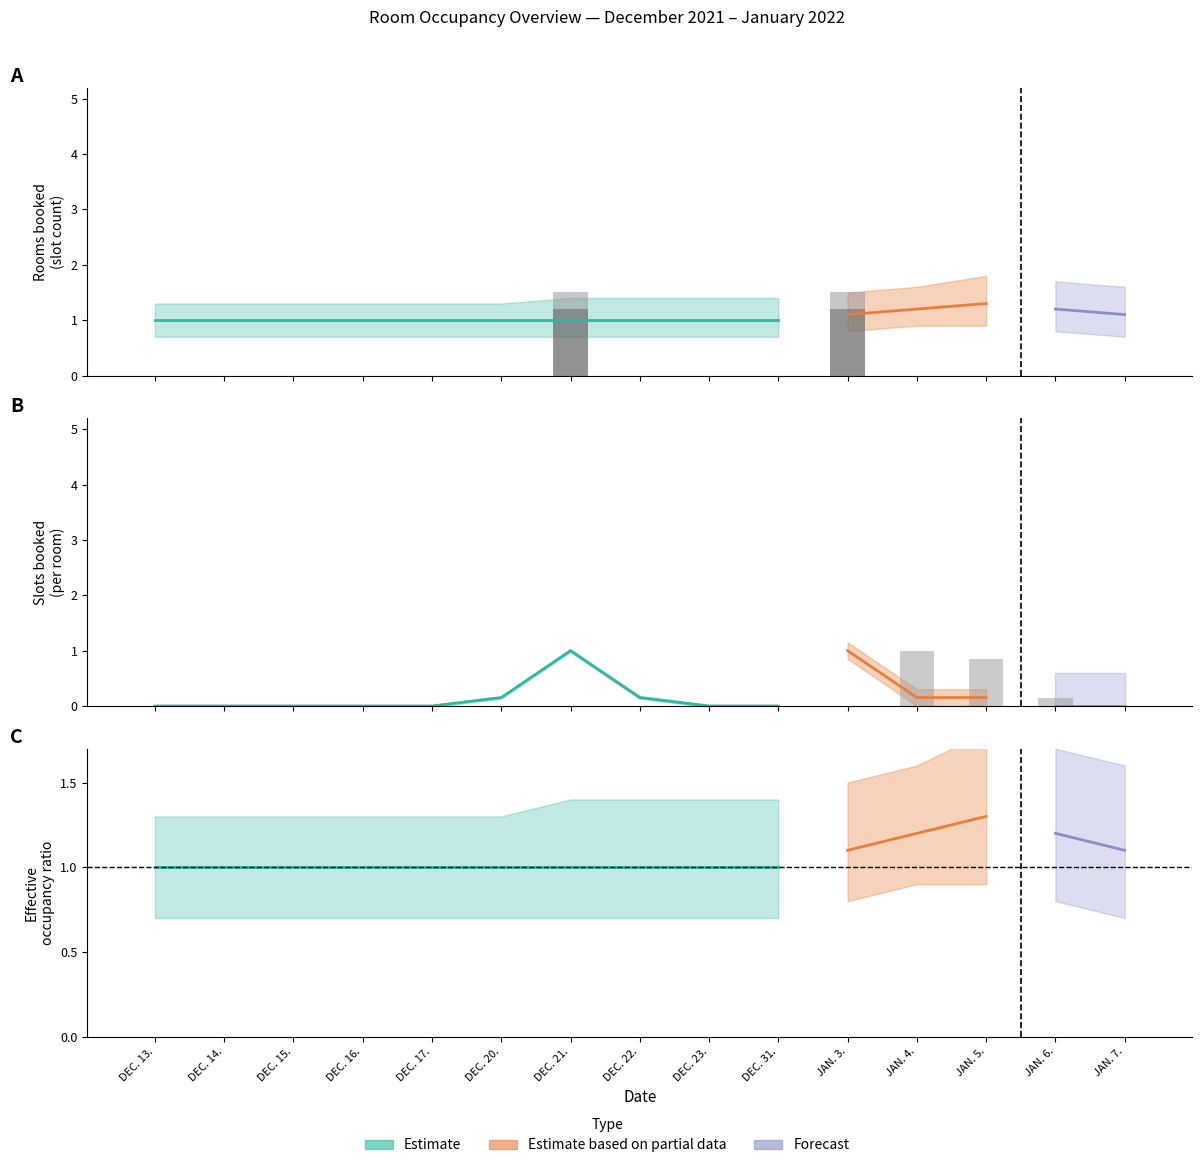

Is the value of Room A202 at DEC. 14. greater than the value of Room A102 at DEC. 15.?

No